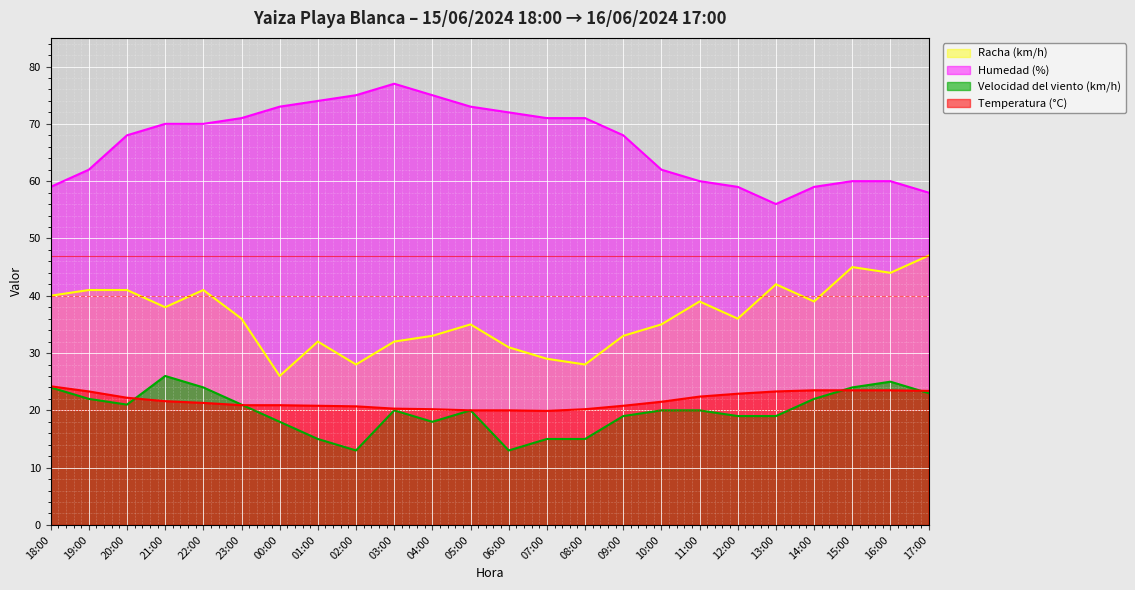

What is the difference between the highest and lowest values at 12:00?

40.0